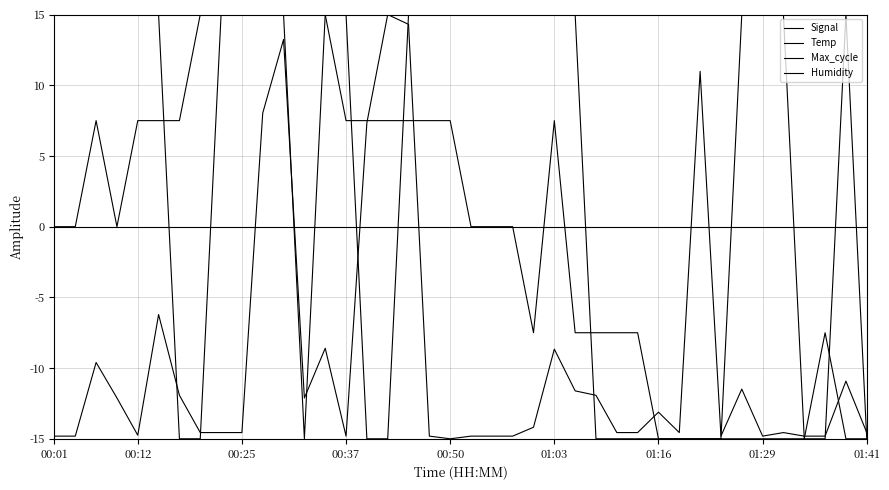

Is this an area chart (filled region under the line)?

No